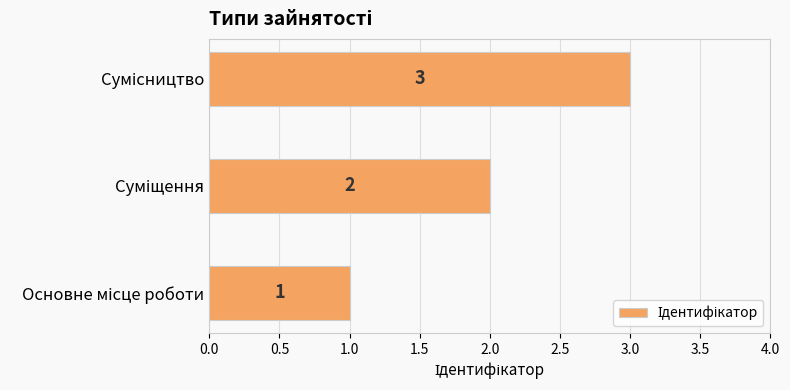

What is the sum of all values?

6